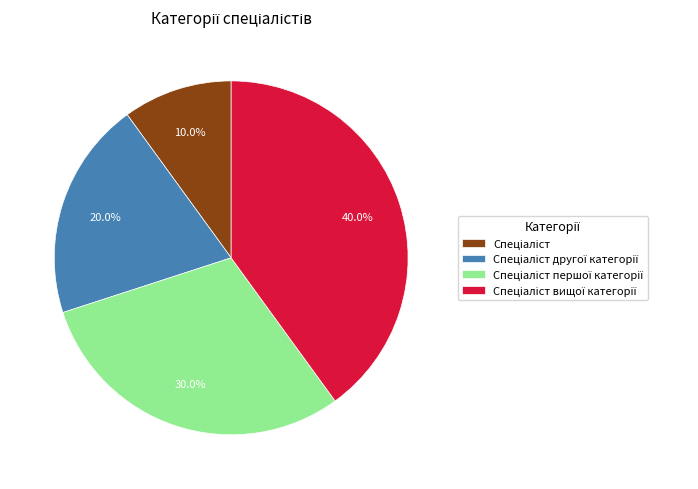

Does any single category account for the majority?

No